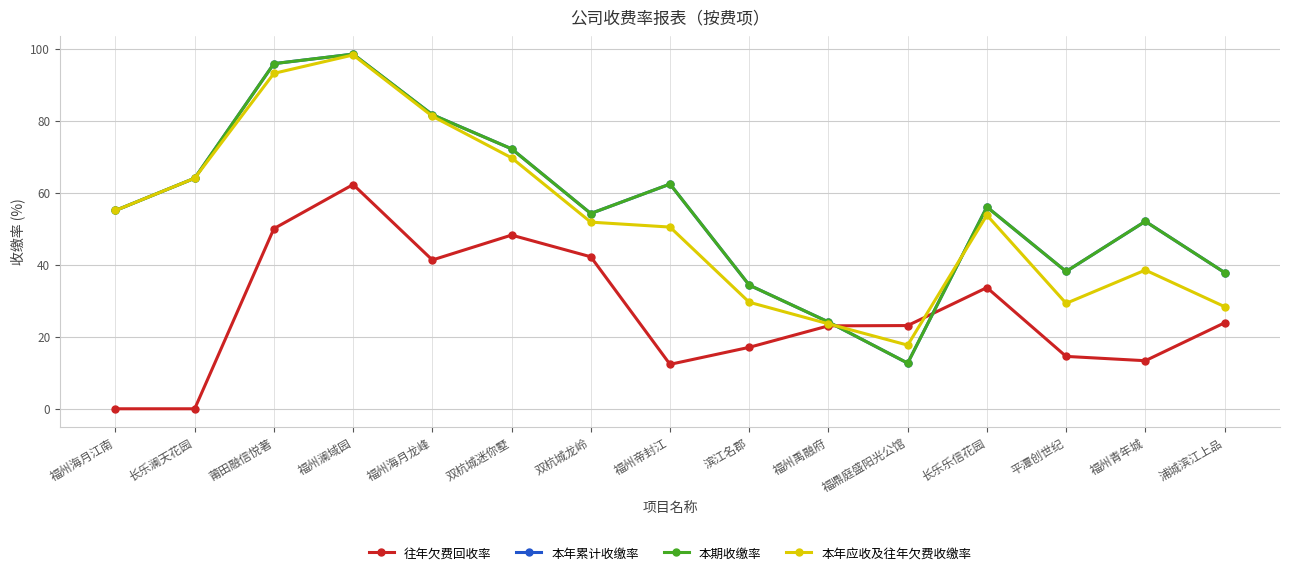

In 本年累计收缴率, how many points are higher than both neighbors (excluding endpoints)?

4